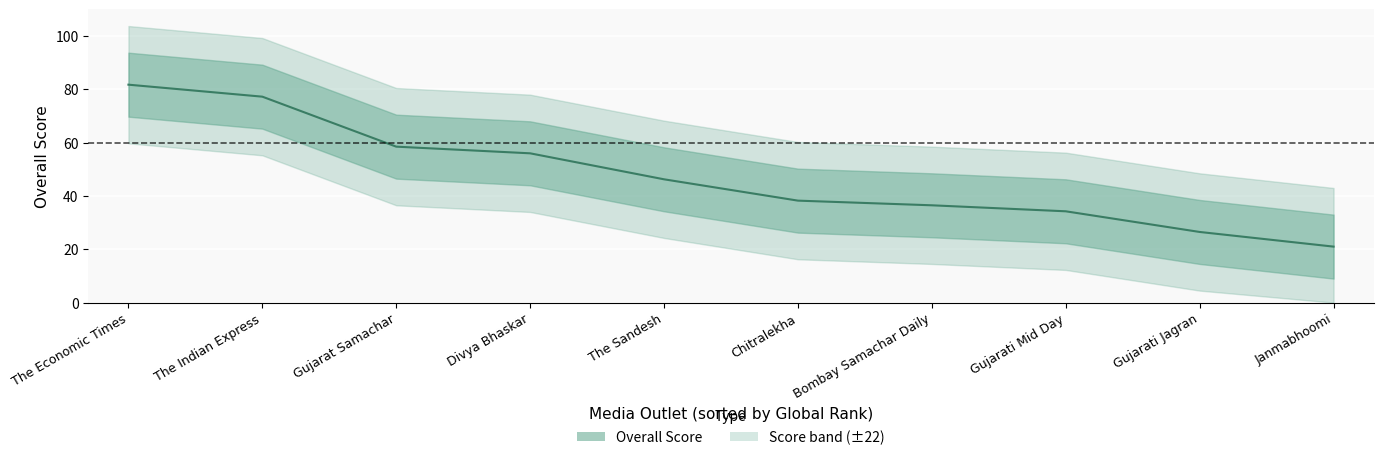

What position from the left is Bombay Samachar Daily?

7